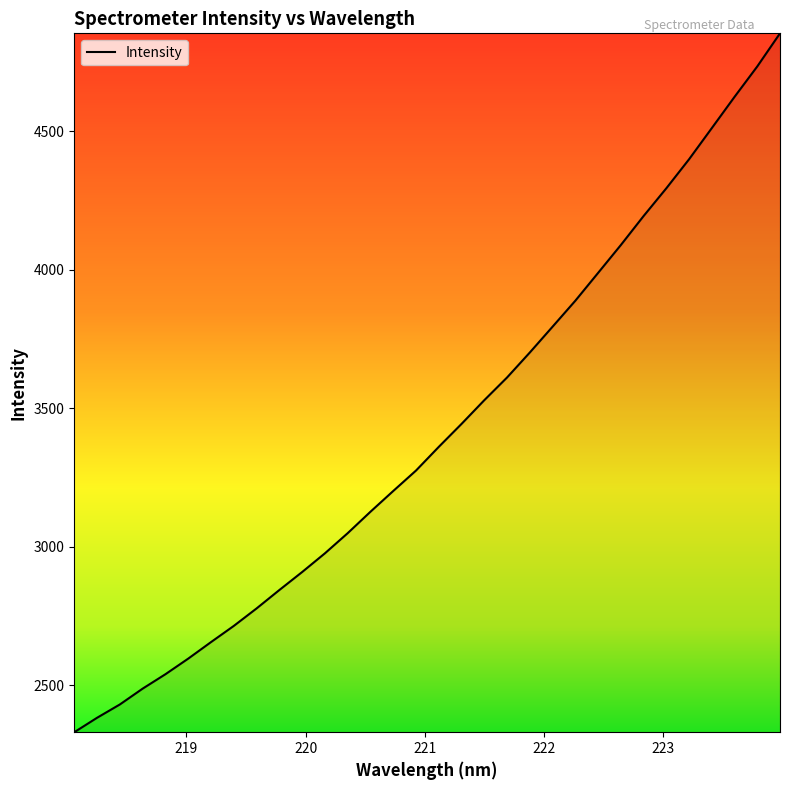

What is the minimum value shown in the chart?

2329.6